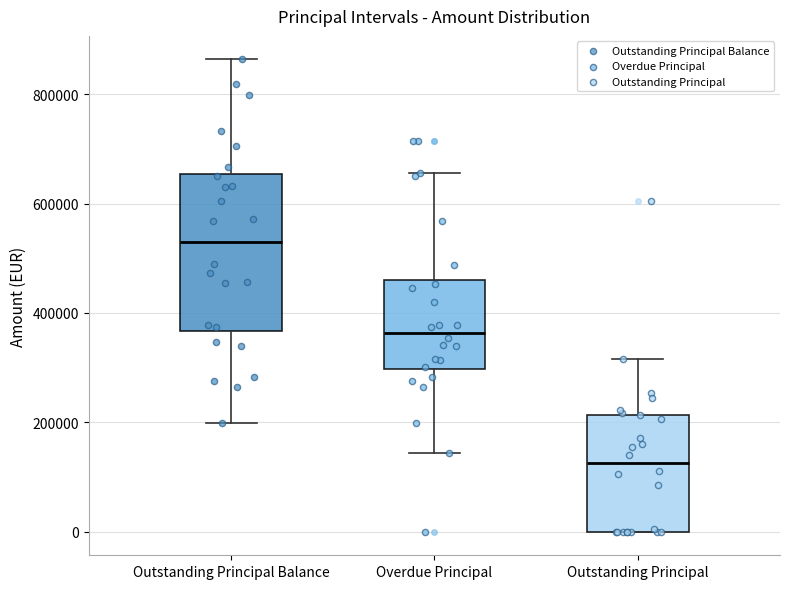

Comparing the boxes themselves (not the whiskers), which one is the tallest?

Outstanding Principal Balance